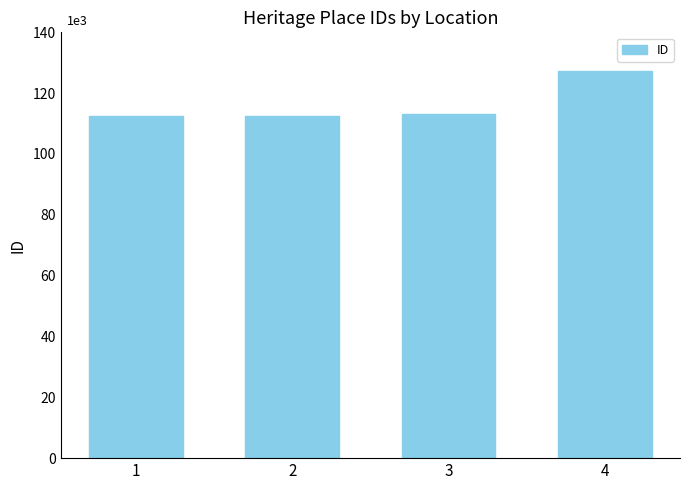

Reading right to left, list all the values displayed in this chart.

4=127266	3=113106	2=112358	1=112357